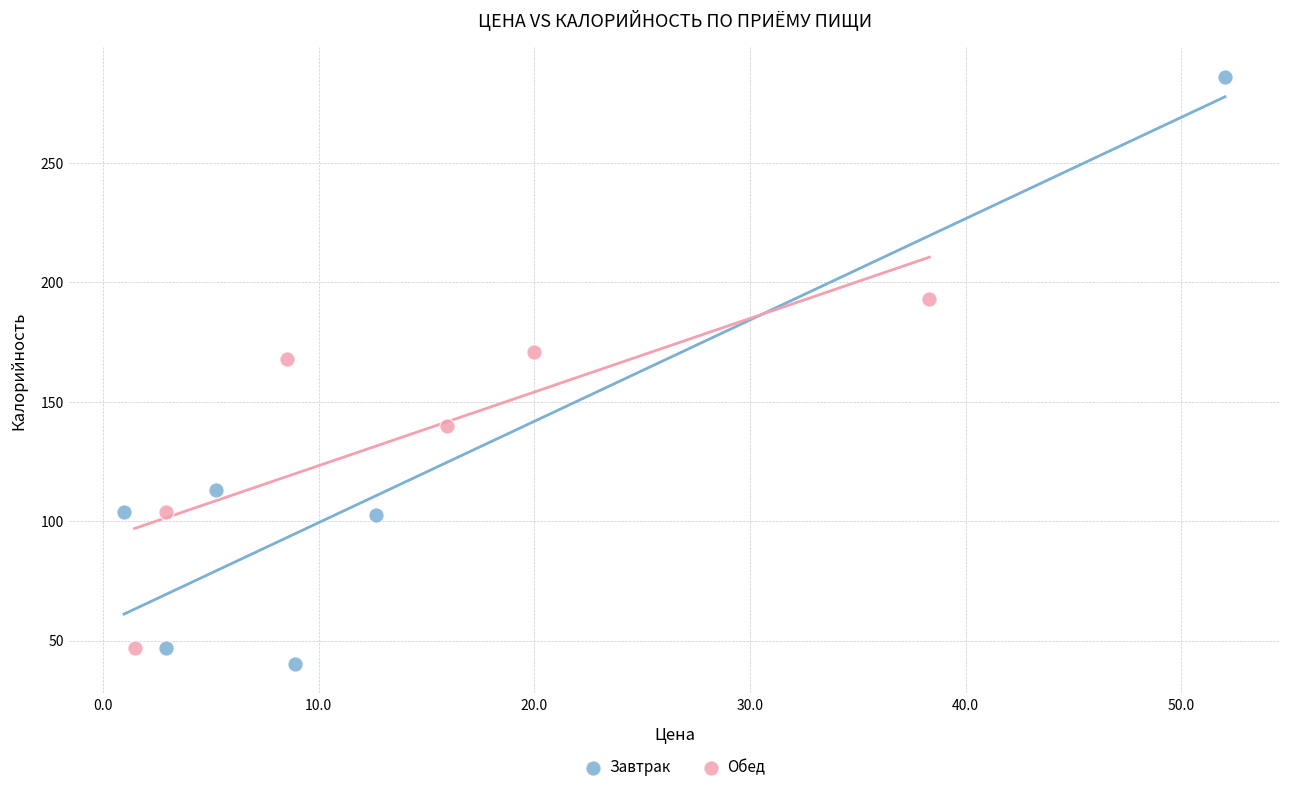

Which series reaches the minimum Y coordinate?

Завтрак